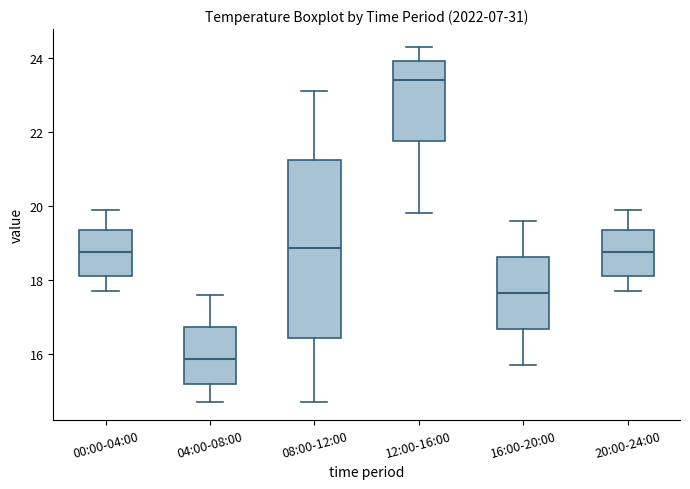

Which box is the tallest, from its lower edge to its upper edge?

08:00-12:00